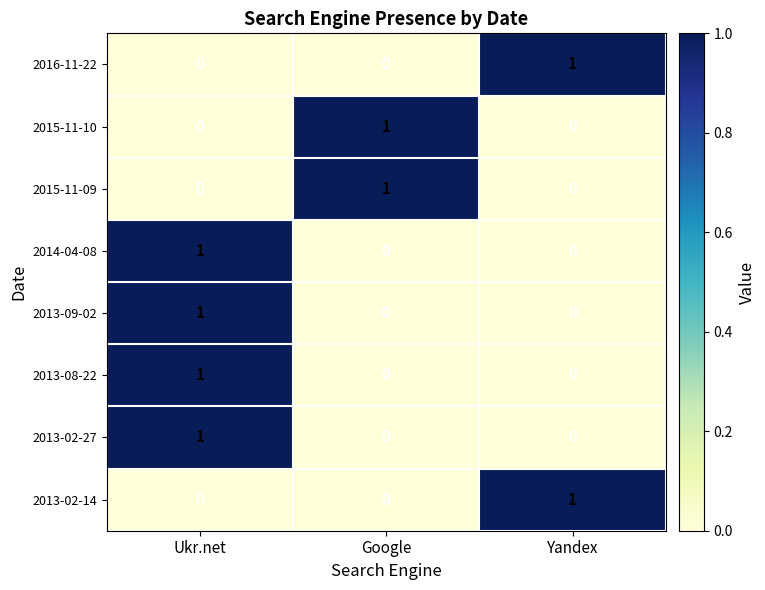

The 2014-04-08 series shows 0 at Google. True or false?

True